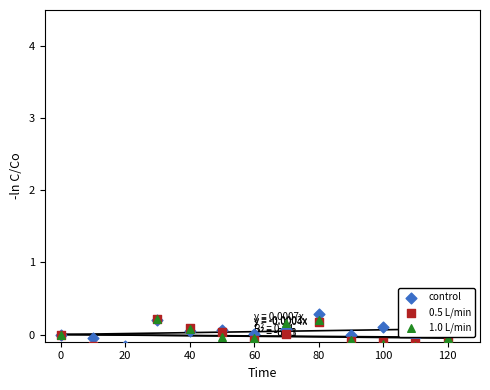

Which series has the widest spread of Y values?

1.0 L/min